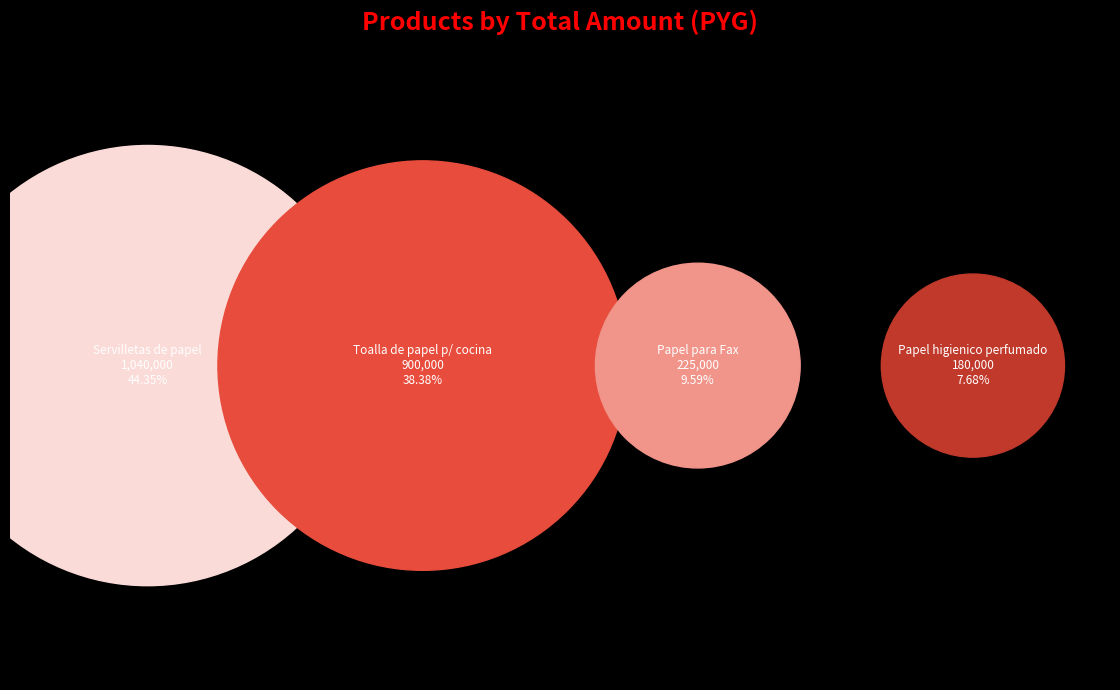

What is the change in value from Papel higienico perfumado to Servilletas de papel?

+860000